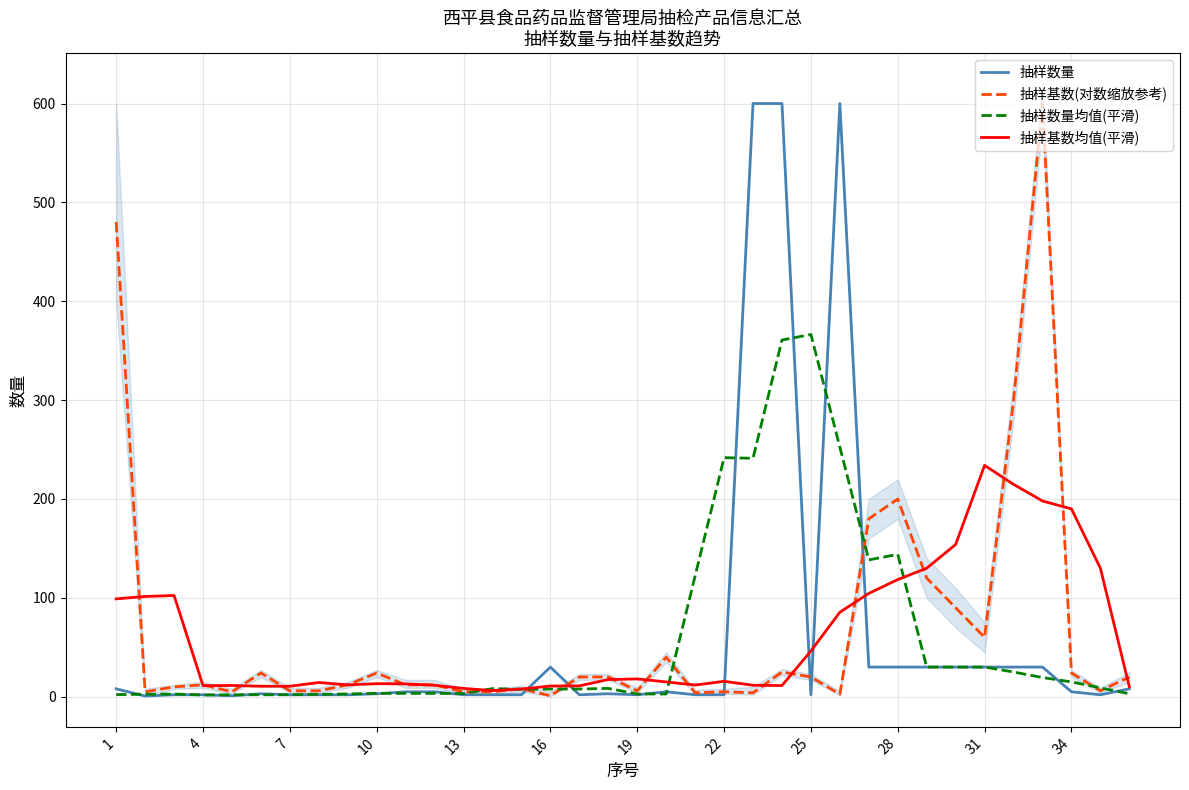

Reading left to right, transcribe all the data shown in this chart.

抽样数量: 8.0	0.7	2.0	2.0	1.0	3.0	2.0	2.0	2.0	3.0	5.0	5.0	2.0	2.0	2.0	30.0	2.0	3.0	2.0	5.0	2.0	2.0	600.0	600.0	2.0	600.0	30.0	30.0	30.0	30.0	30.0	30.0	30.0	5.0	2.0	8.0
抽样基数(对数缩放参考): 480.0	5.0	10.0	12.0	5.0	24.0	6.0	6.0	12.0	24.0	12.0	12.0	5.0	5.0	8.0	1.0	20.0	20.0	6.0	40.0	4.0	5.0	4.0	25.0	20.0	2.5	180.0	200.0	120.0	90.0	60.0	300.0	600.0	24.0	6.0	20.0
抽样数量均值(平滑): 2.1	2.5	2.7	1.7	2.0	2.0	2.0	2.4	2.8	3.4	3.4	3.4	3.2	8.2	7.6	7.8	7.8	8.4	2.8	2.8	122.2	241.8	241.2	360.8	366.4	252.4	138.4	144.0	30.0	30.0	30.0	25.0	19.4	15.0	9.0	3.0
抽样基数均值(平滑): 99.0	101.4	102.4	11.2	11.4	10.6	10.6	14.4	12.0	13.2	13.0	11.6	8.4	6.2	7.8	10.8	11.0	17.4	18.0	15.0	11.8	15.6	11.6	11.3	46.3	85.5	104.5	118.5	130.0	154.0	234.0	214.8	198.0	190.0	130.0	10.0